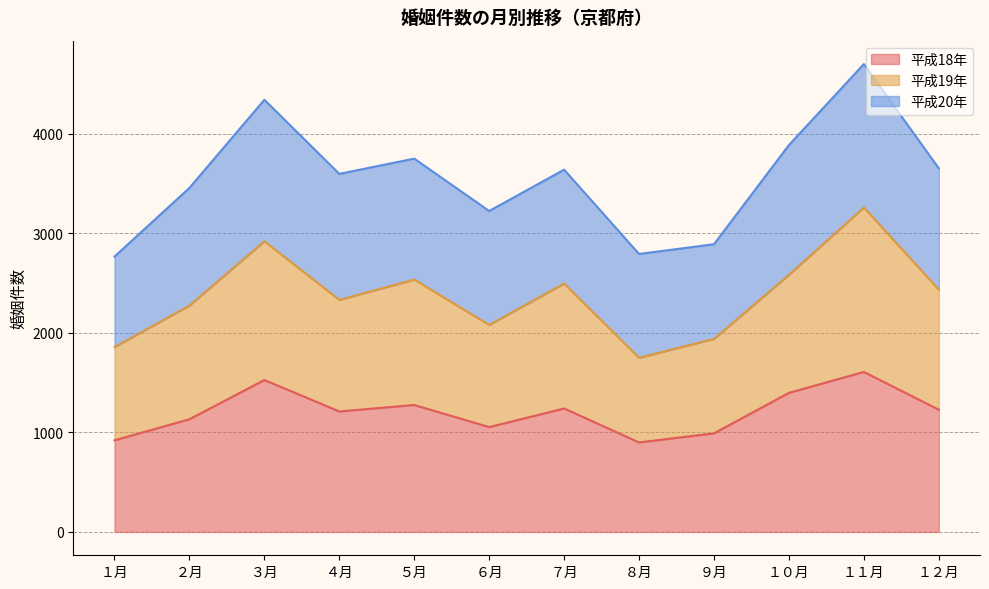

Which has a higher value, ７月 or １２月?

７月